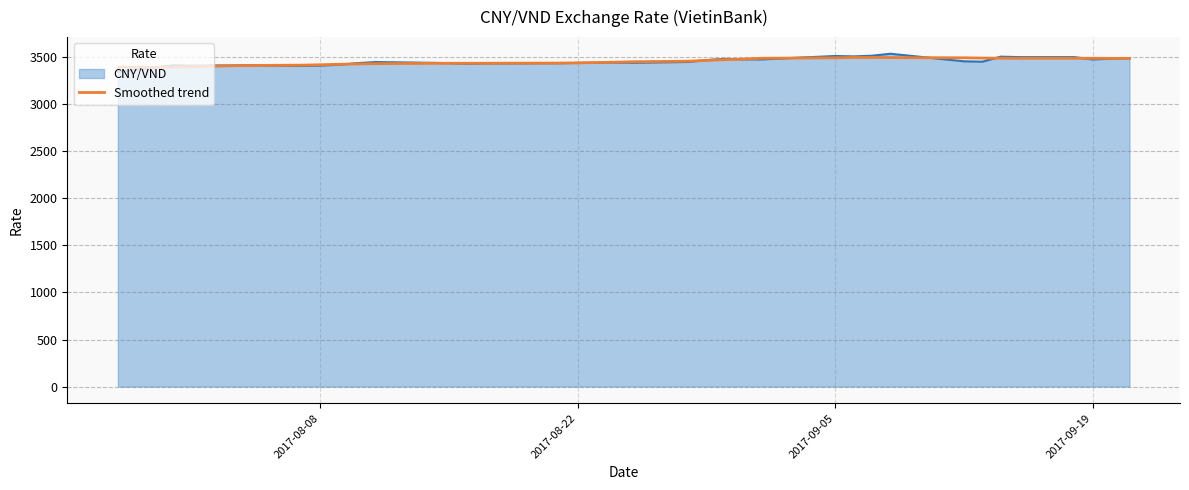

What is the lowest value of the CNY/VND series?

3342